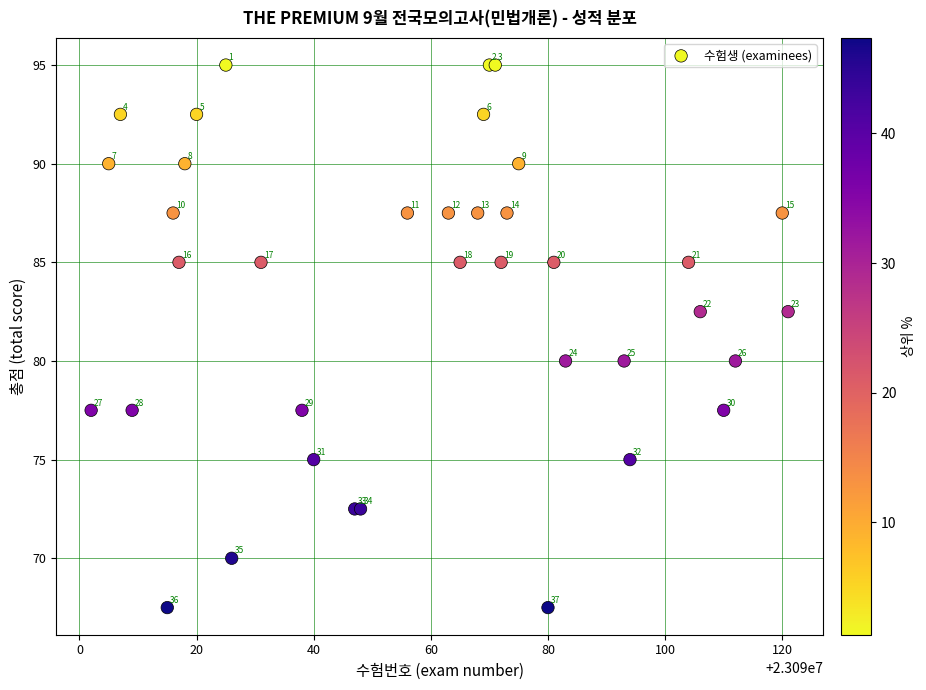

What Y value in the scatter plot is closest to 81?

80.0